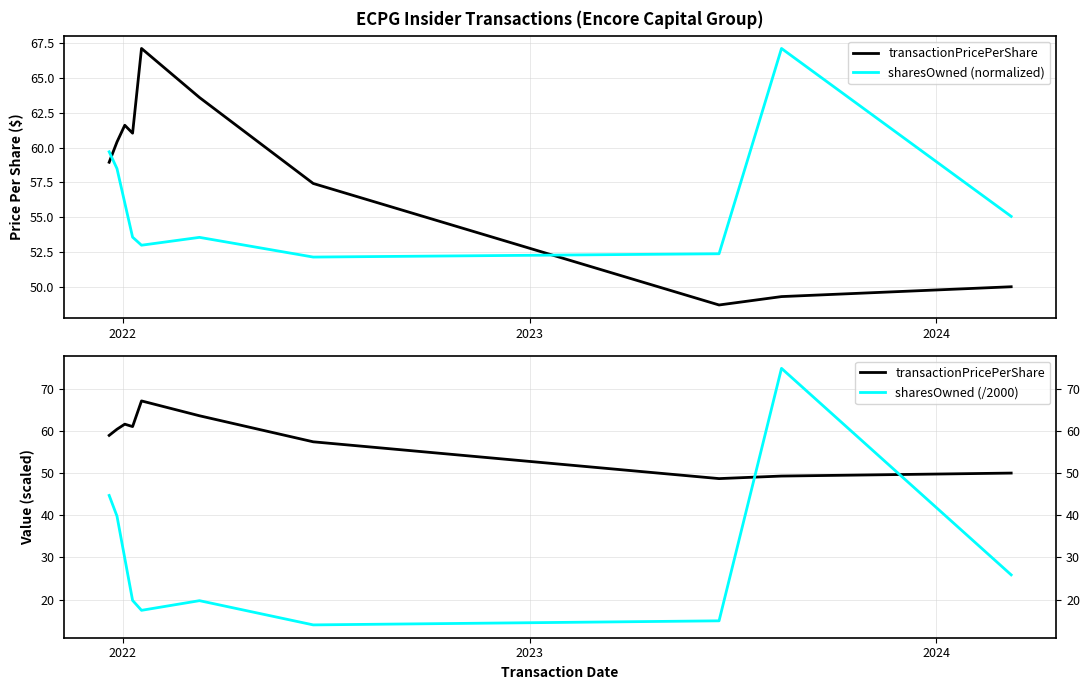

Reading left to right, list all the values displayed in this chart.

transactionPricePerShare: 58.9	60.4	61.6	61.0	67.1	63.6	57.4	48.7	49.3	50.0
sharesOwned (normalized): 59.7	58.5	56.0	53.6	53.0	53.5	52.1	52.4	67.1	55.1
sharesOwned (/2000): 44.7	39.8	29.8	19.8	17.4	19.7	14.0	14.9	74.8	25.9